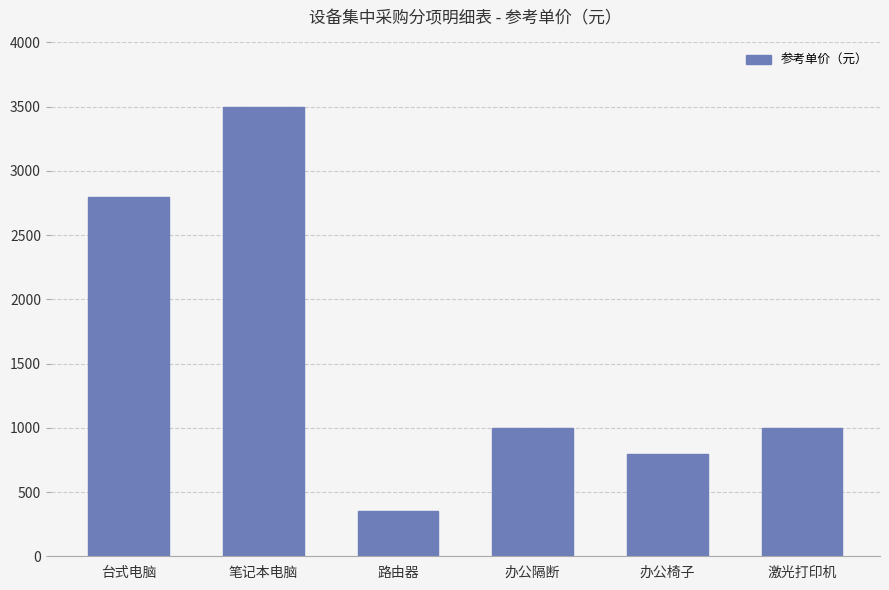

Reading left to right, extract all data points from this chart.

台式电脑=2800	笔记本电脑=3500	路由器=350	办公隔断=1000	办公椅子=800	激光打印机=1000